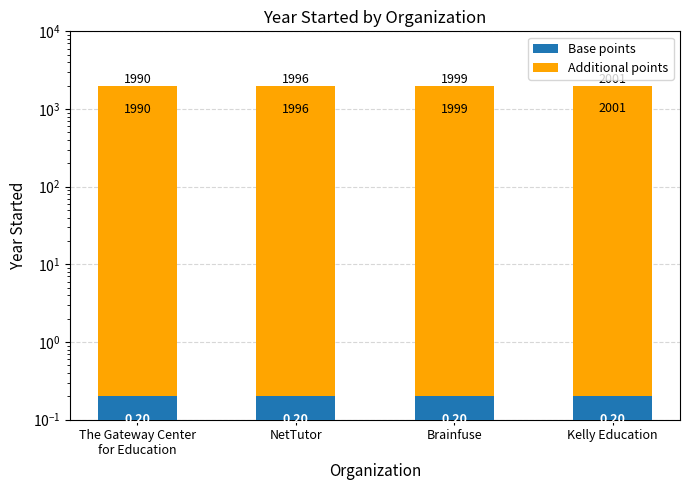

How many bars are there in each group?

2